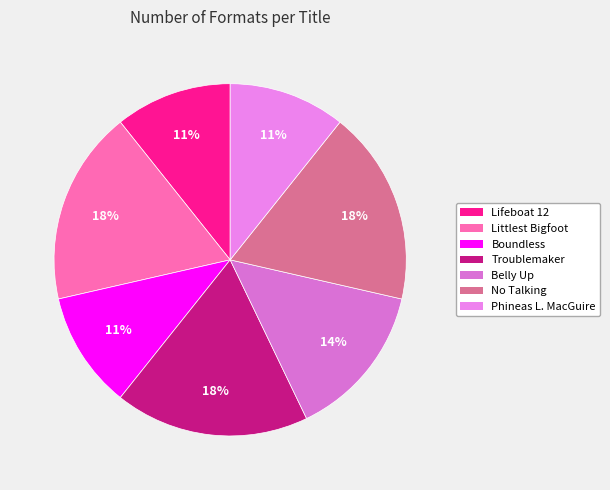

How many segments does this pie chart have?

7